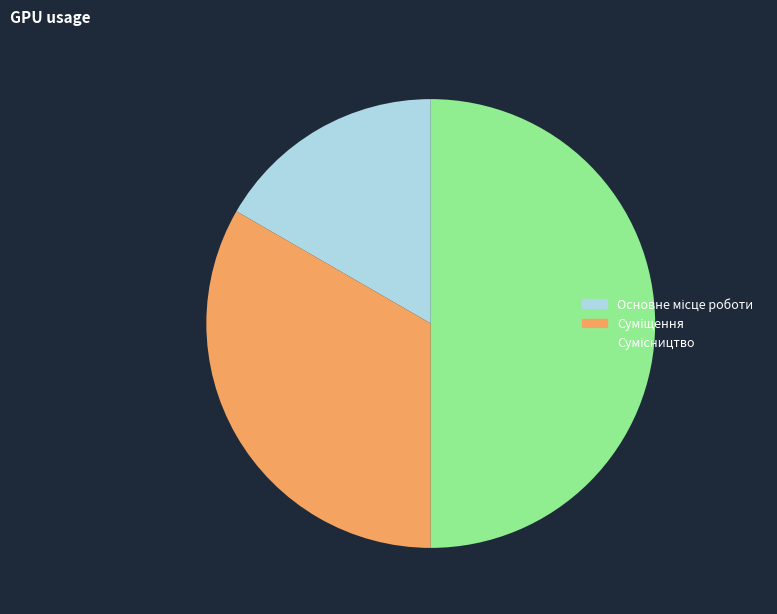

Count the number of slices in the pie.

3